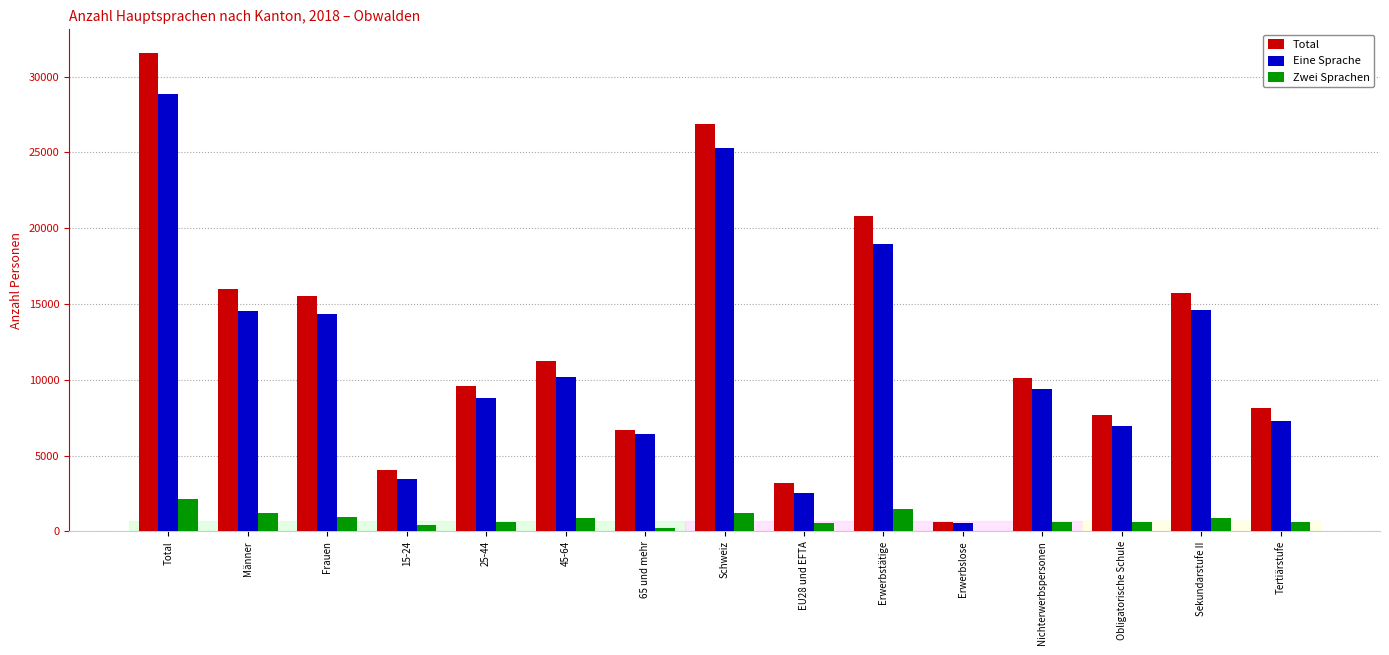

Does the chart contain any negative values?

No